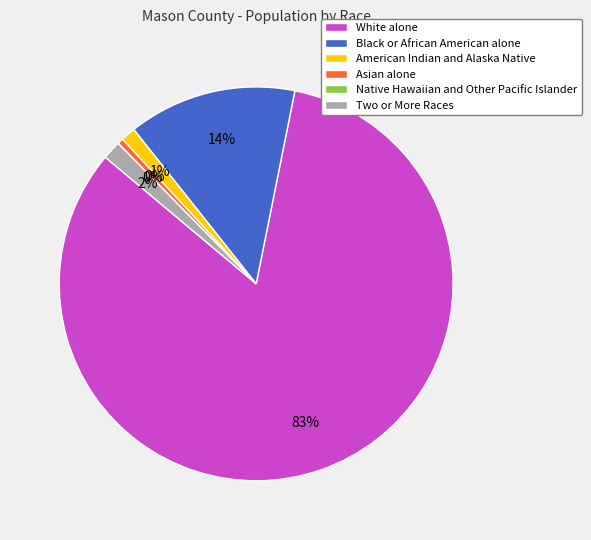

To the nearest percent, what percentage of the pie is Two or More Races?

2%